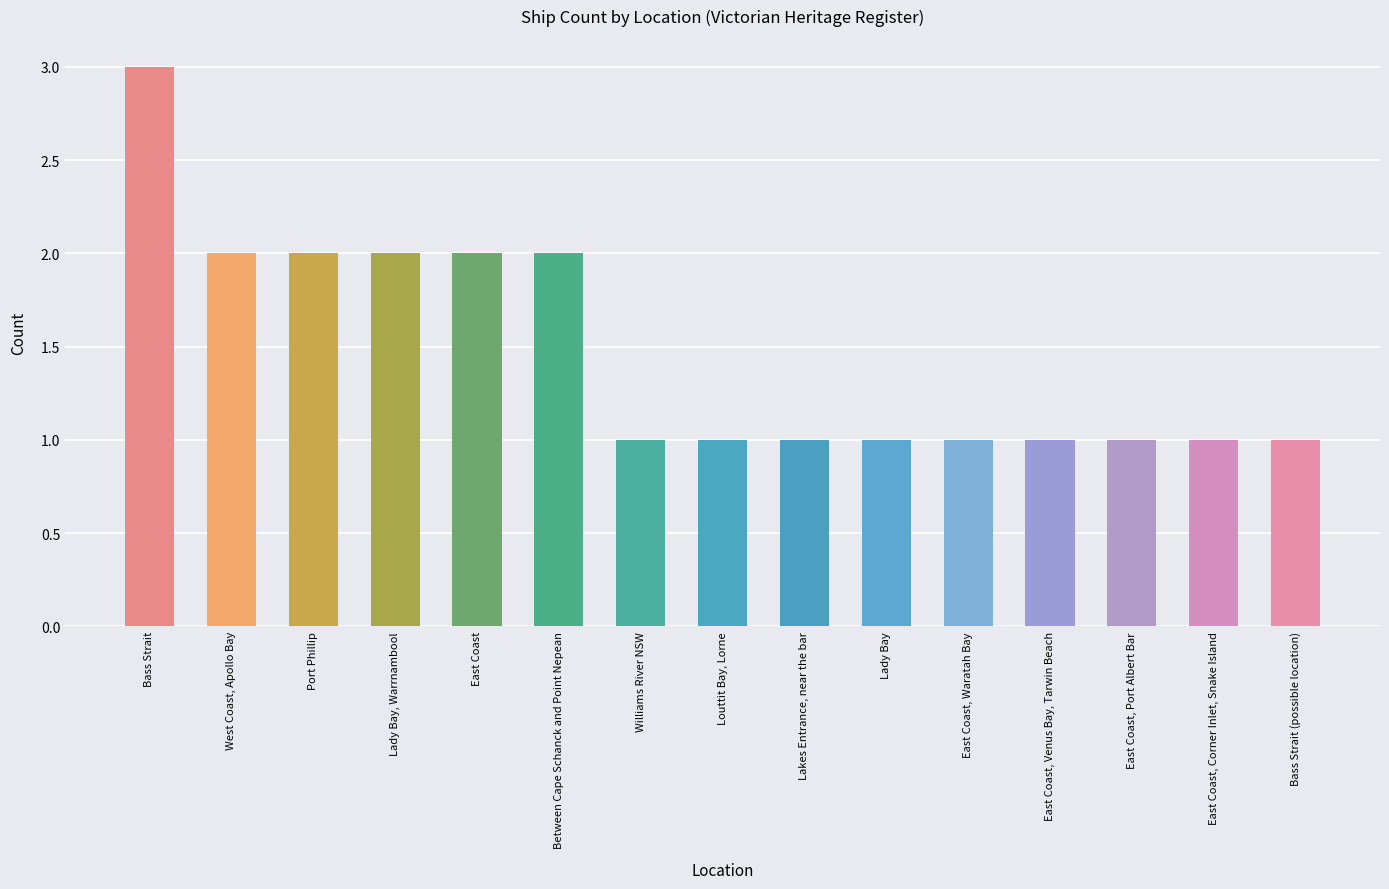

What is the ratio of the value at Lady Bay, Warrnambool to the value at East Coast?

1.0